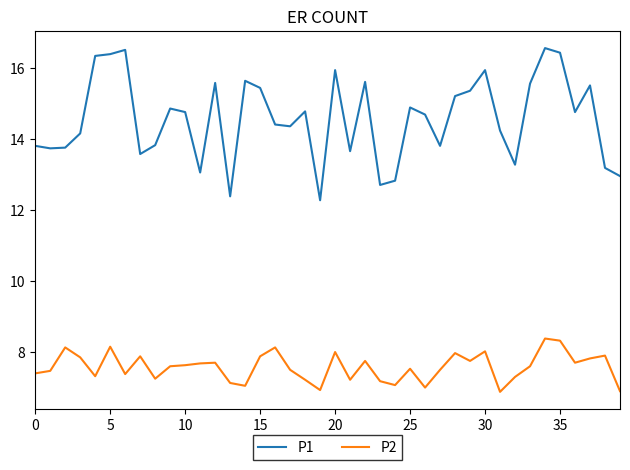

What is the difference between the maximum and minimum values in the P2 series?

1.5